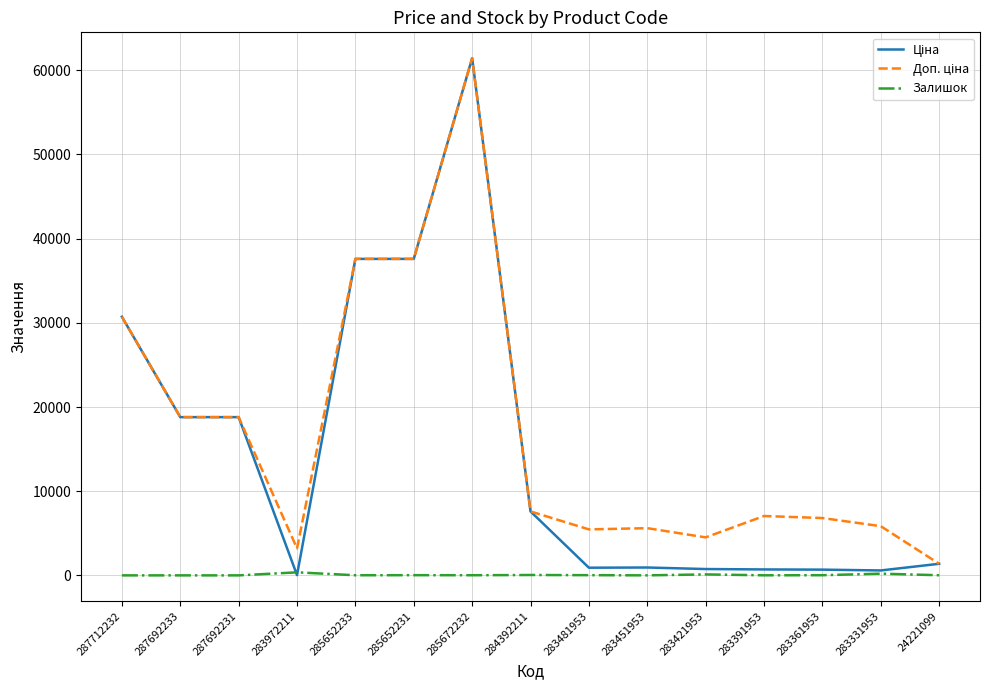

What is the sum of the Залишок values at 283481953 and 285652233?

37.0